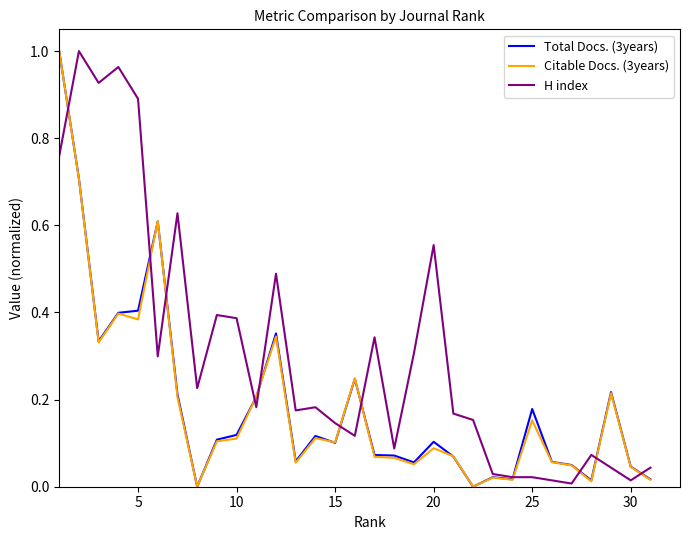

Which series has the largest total across all categories?

H index